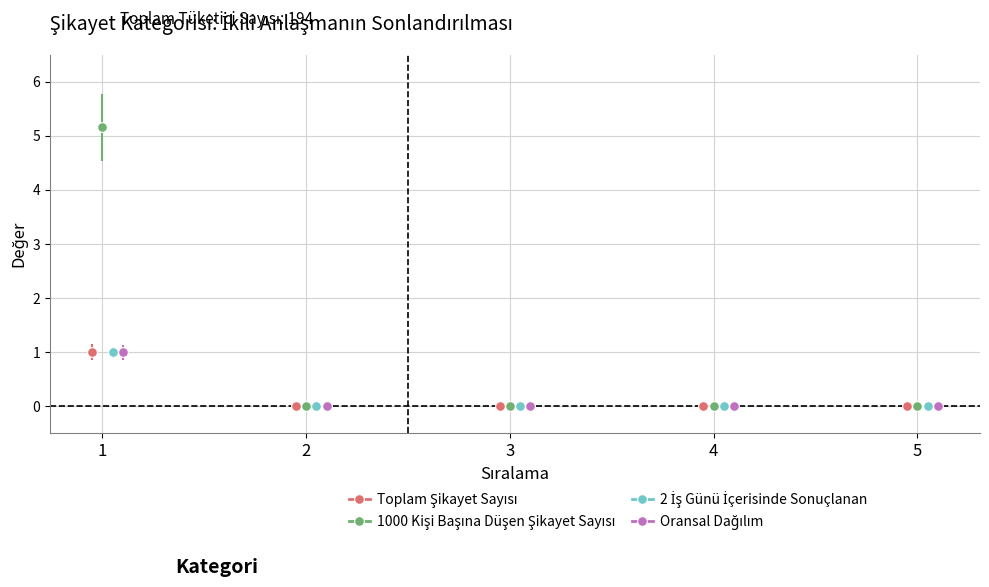

What is the greatest value displayed?

5.2